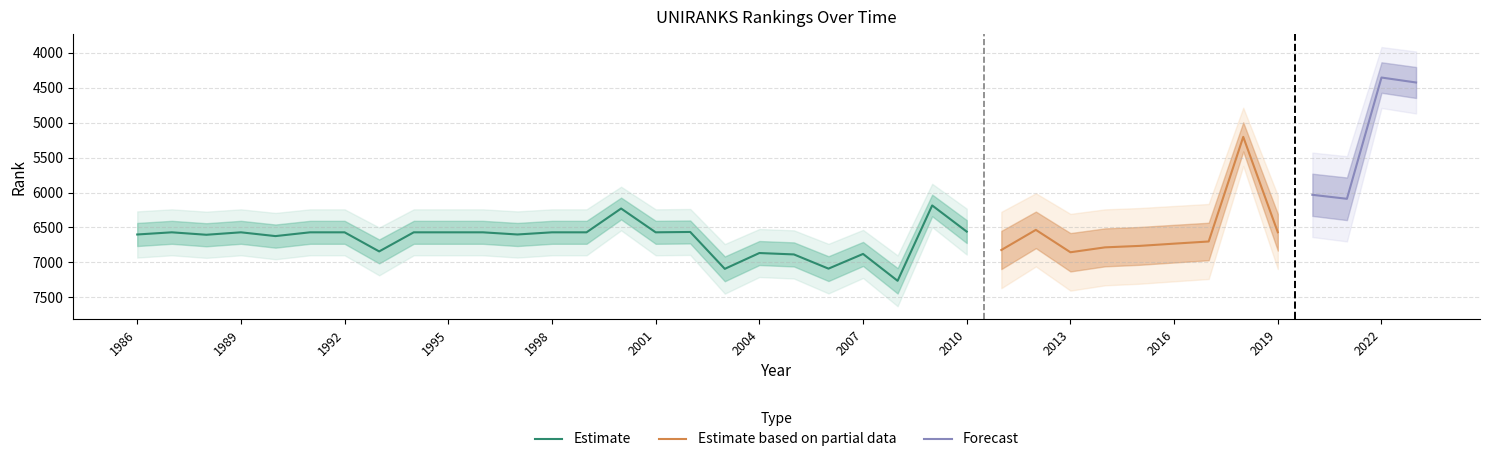

What is the highest value of the Estimate series?

7262